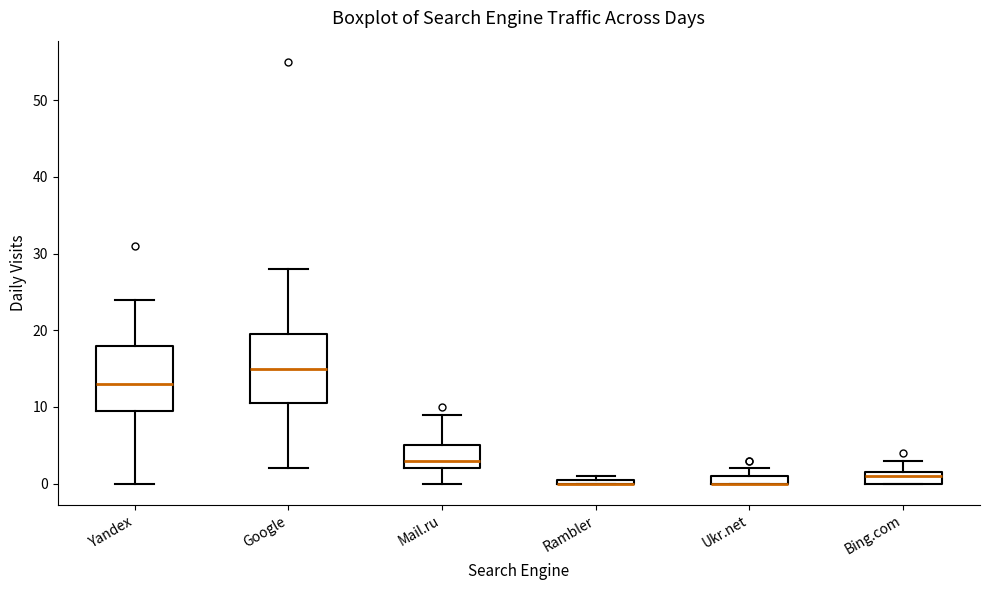

Where is the lower edge of the box for Rambler on the y-axis? The values are not printed on the chart, so give them approximately, as read against the axis.

0